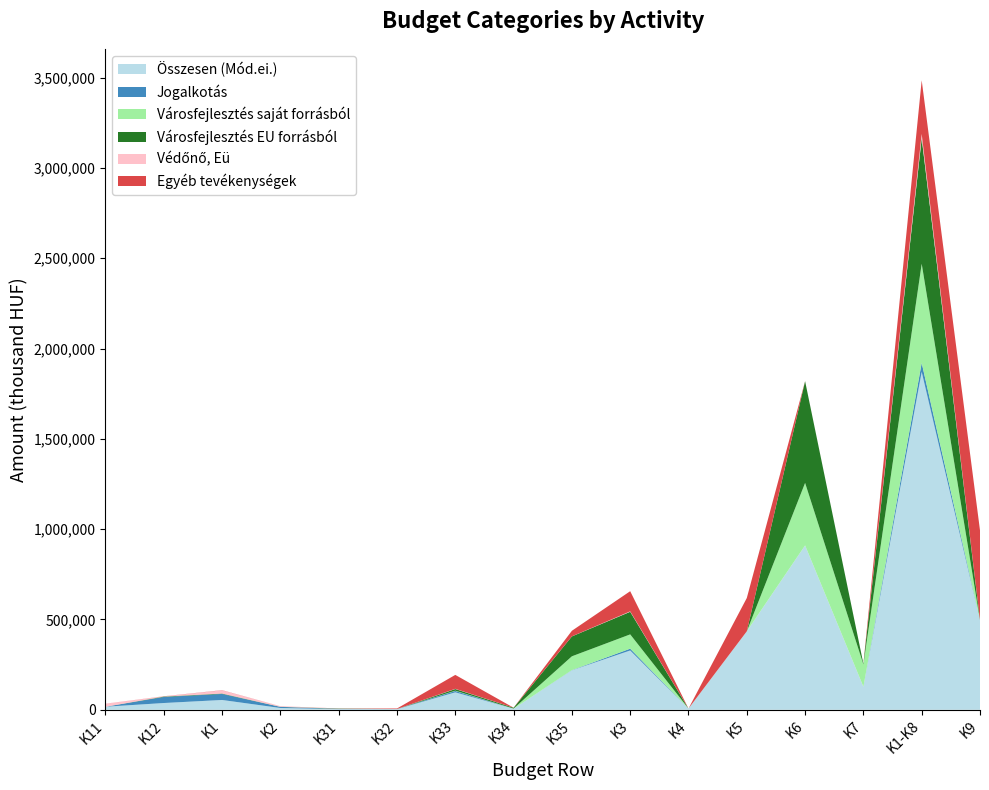

Reading left to right, transcribe all the data shown in this chart.

Összesen (Mód.ei.): 16865	37403	54268	9879	3684	3541	96544	5769	218706	328244	6761	434270	909877	127487	1870786	496690
Jogalkotás: 0	33383	33383	6130	1190	300	7728	0	849	10067	0	0	0	0	49580	0
Városfejlesztés saját forrásból: 0	0	0	0	0	0	1575	1000	76525	79100	0	0	346103	123534	548737	0
Városfejlesztés EU forrásból: 0	2280	2280	411	1555	0	9036	4489	110091	125171	0	0	563254	3953	695069	0
Védőnő, Eü: 16631	1080	17711	3135	400	240	1199	280	320	2439	0	0	460	0	23745	0
Egyéb tevékenységek: 234	660	894	203	539	3001	77006	0	30921	111467	0	184401	60	0	297025	496690